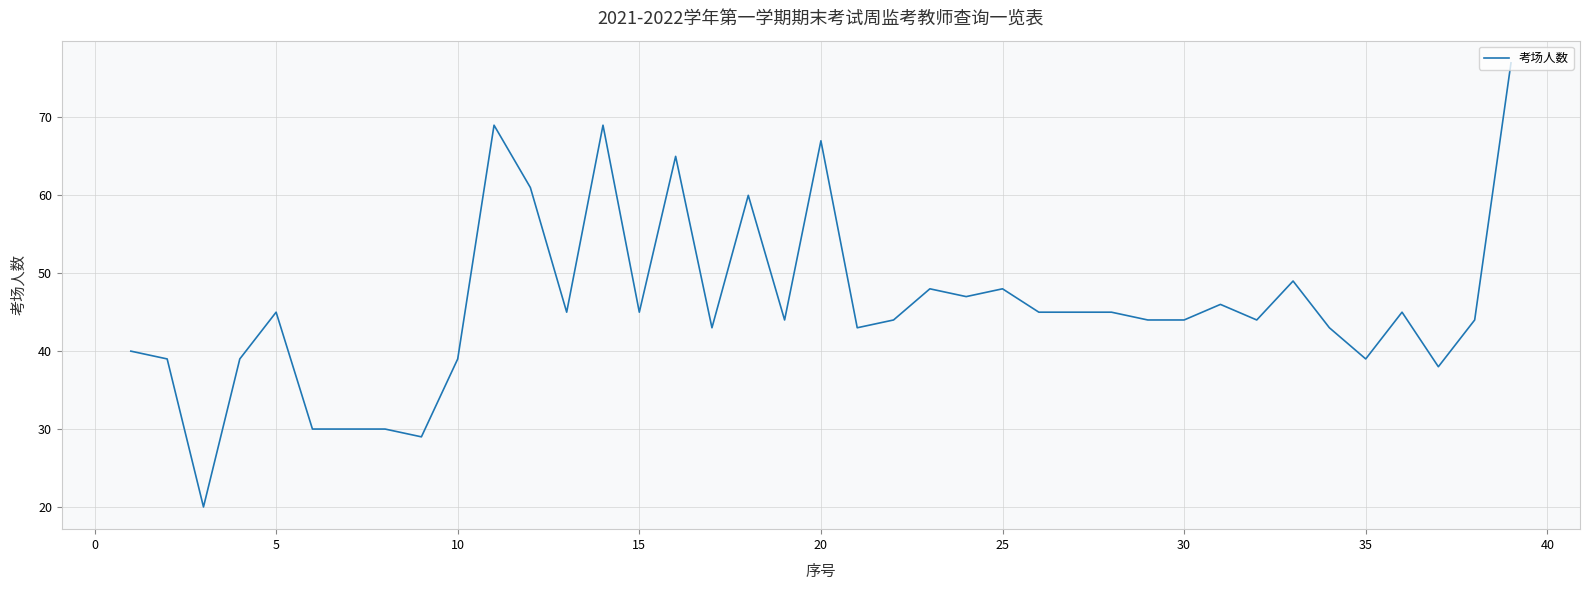

What is the maximum value shown in the chart?

77